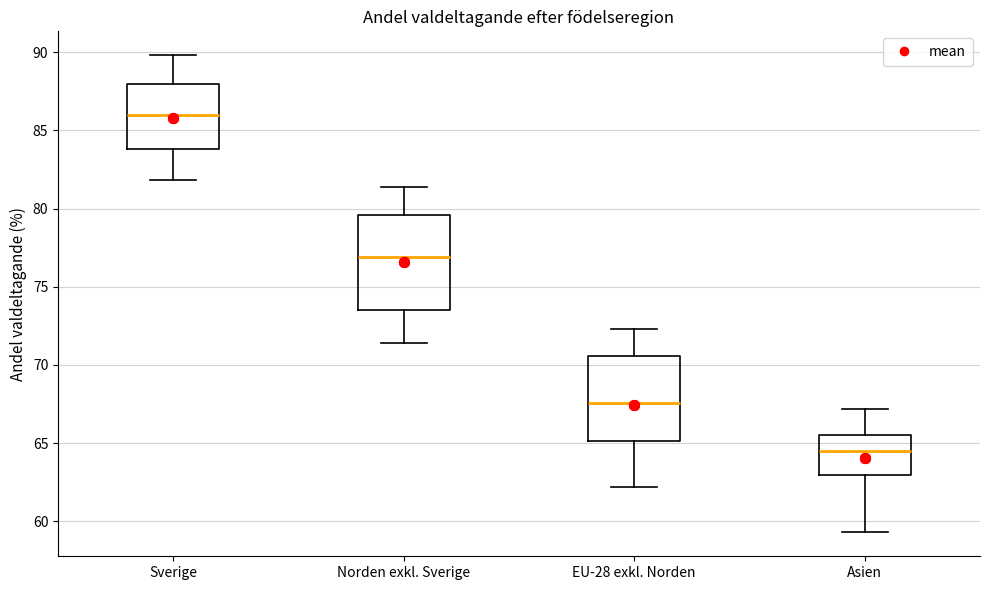

Where is the upper edge of the box for Sverige on the y-axis? The values are not printed on the chart, so give them approximately, as read against the axis.

88.0